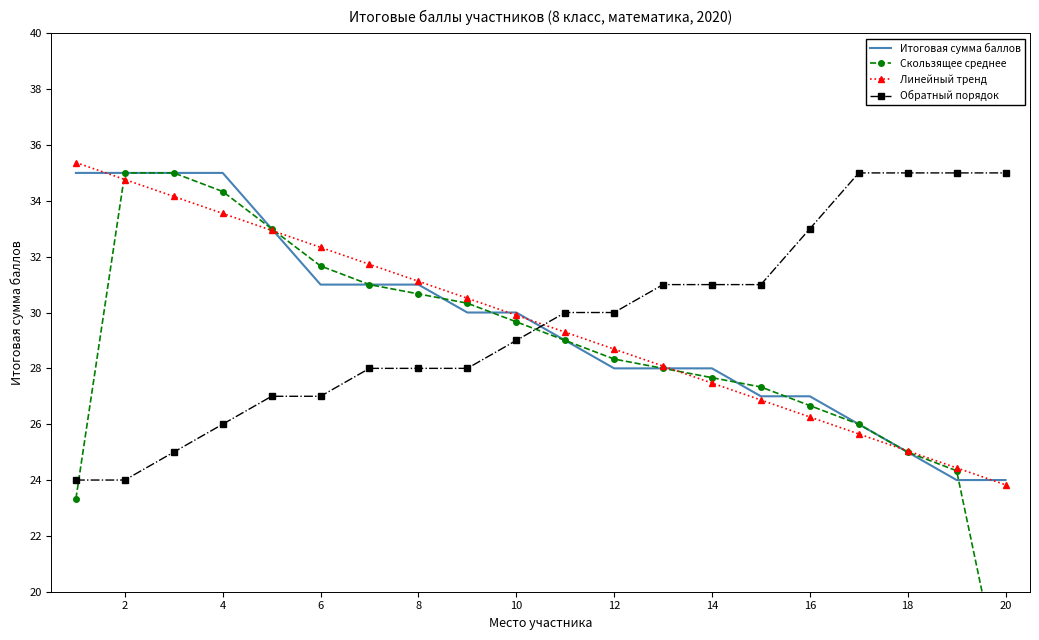

After their last crossing, which series has the higher values: Обратный порядок or Линейный тренд?

Обратный порядок